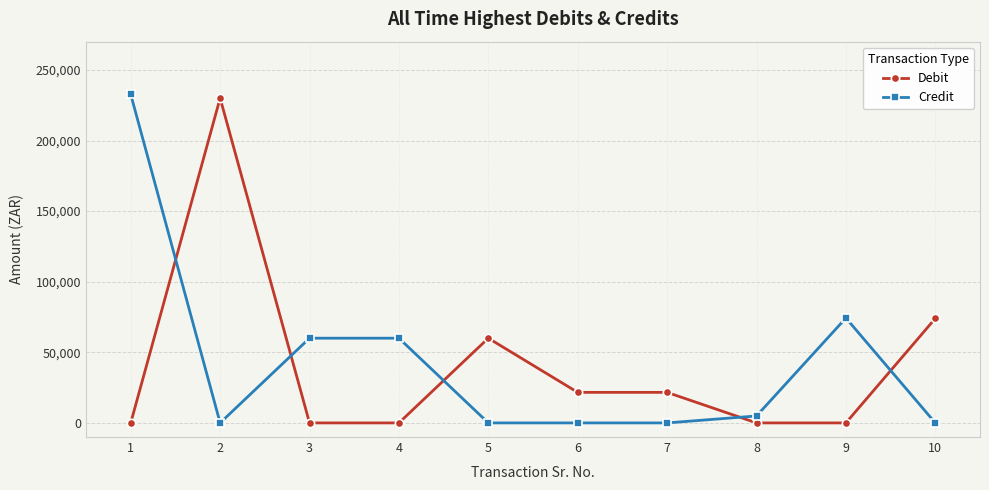

True or false: Credit has a value of 20345.7 at 4.

False